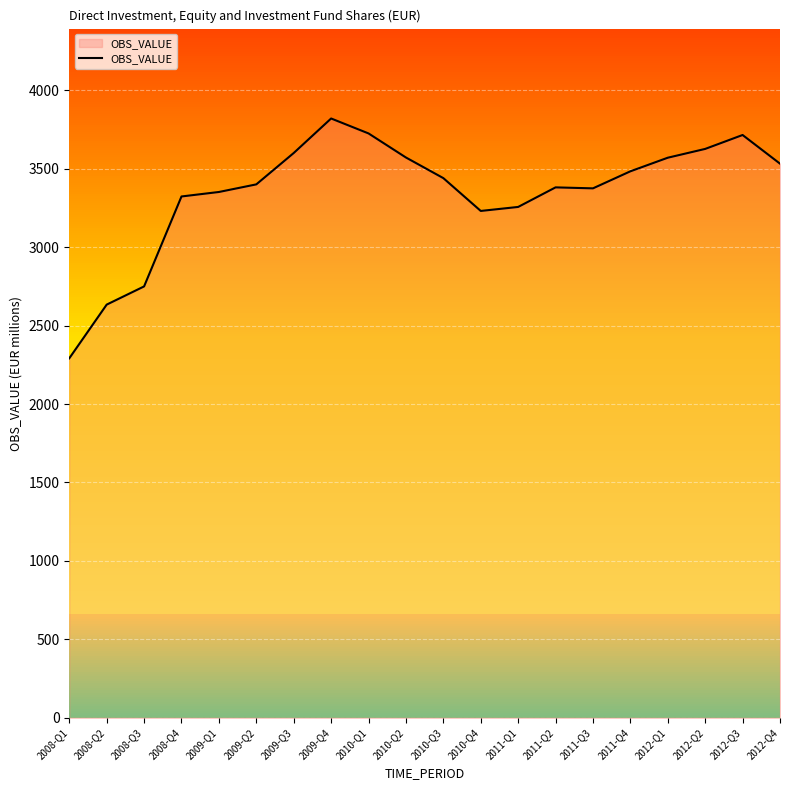

Is it true that the value at 2011-Q3 is 3374.5?

True